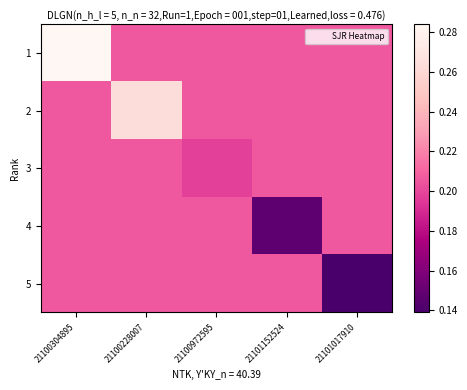

At which category is the sum across all series the highest?

21100304895